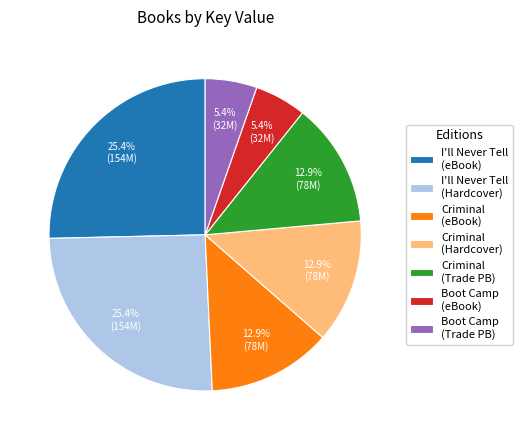

Does Criminal (Hardcover) account for over 50% of the chart?

No